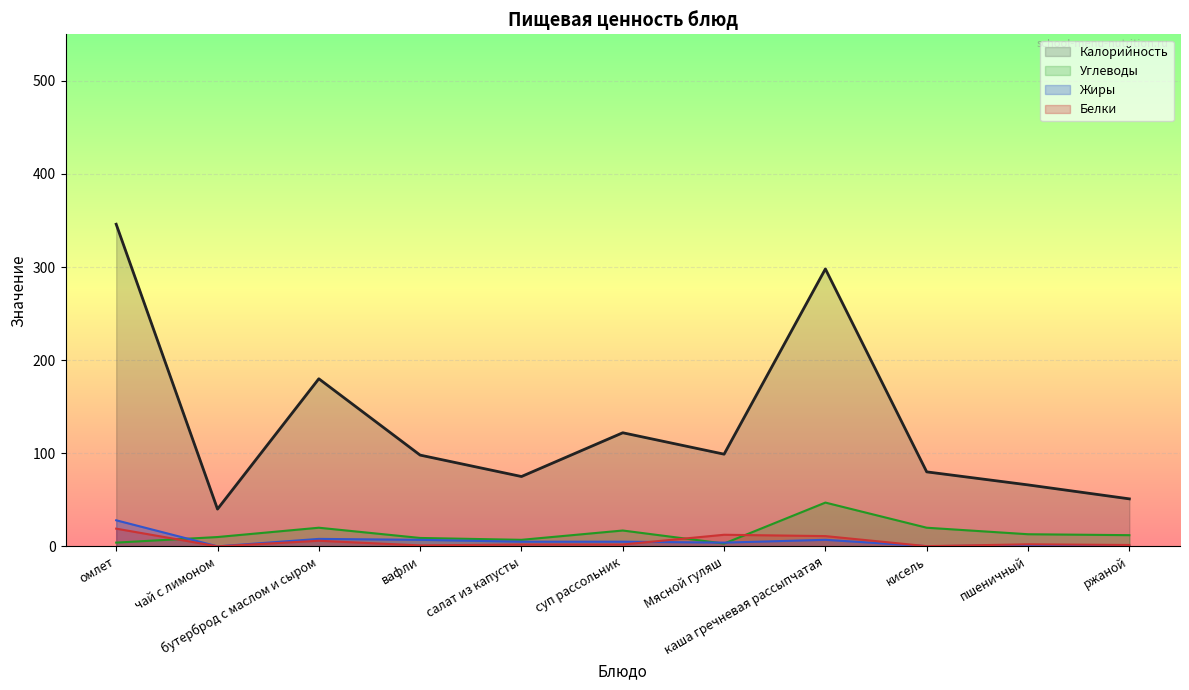

Reading left to right, what are all the values shown in this chart?

Калорийность: омлет=346.0	чай с лимоном=40.0	бутерброд с маслом и сыром=180.0	вафли=98.0	салат из капусты=75.0	суп рассольник=122.0	Мясной гуляш=99.0	каша гречневая рассыпчатая=298.0	кисель=80.0	пшеничный=66.0	ржаной=51.0
Белки: омлет=19.0	чай с лимоном=0.0	бутерброд с маслом и сыром=6.0	вафли=1.0	салат из капусты=2.0	суп рассольник=2.0	Мясной гуляш=12.4	каша гречневая рассыпчатая=11.0	кисель=0.2	пшеничный=2.2	ржаной=1.5
Жиры: омлет=28.0	чай с лимоном=0.0	бутерброд с маслом и сыром=8.0	вафли=7.0	салат из капусты=5.0	суп рассольник=5.0	Мясной гуляш=4.0	каша гречневая рассыпчатая=7.0	кисель=0.2	пшеничный=1.0	ржаной=0.2
Углеводы: омлет=4.0	чай с лимоном=10.0	бутерброд с маслом и сыром=20.0	вафли=9.0	салат из капусты=7.0	суп рассольник=17.0	Мясной гуляш=3.0	каша гречневая рассыпчатая=47.0	кисель=20.0	пшеничный=13.0	ржаной=12.0